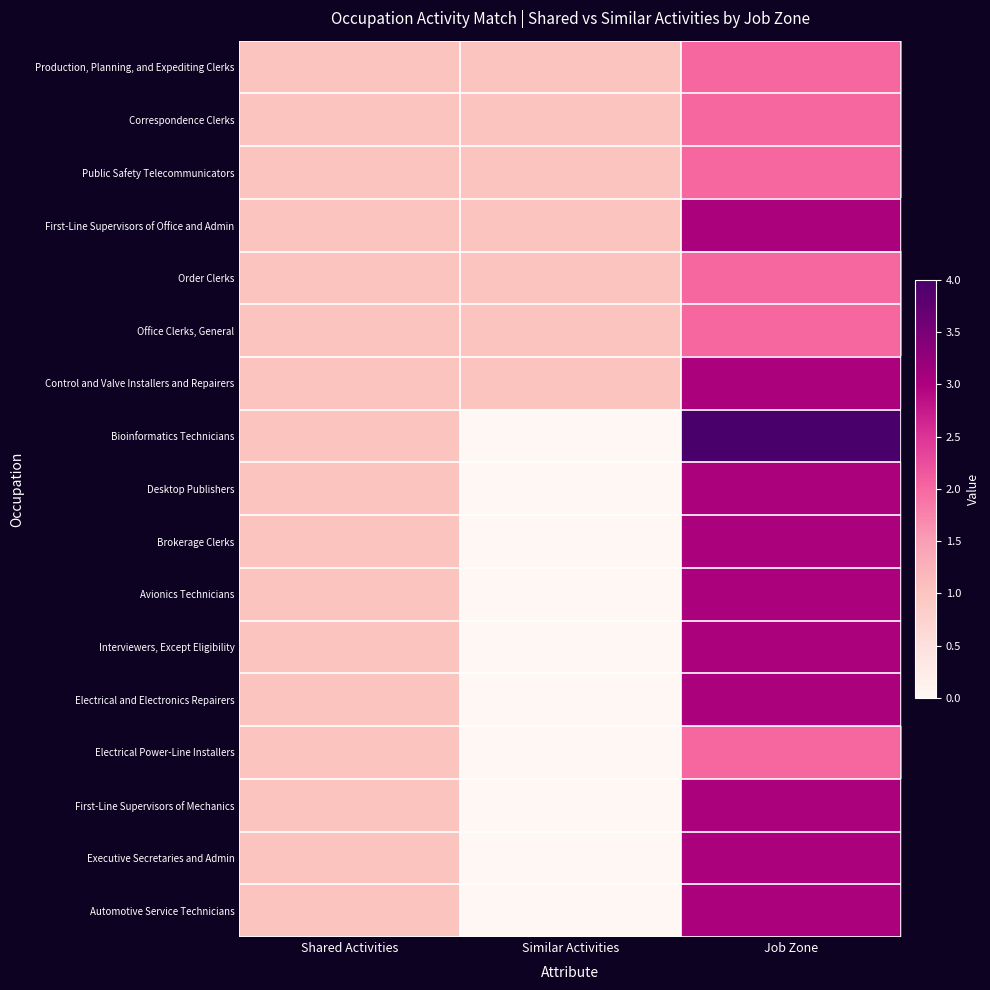

Reading left to right, extract all data points from this chart.

Production, Planning, and Expediting Clerks: Shared Activities=1	Similar Activities=1	Job Zone=2
Correspondence Clerks: Shared Activities=1	Similar Activities=1	Job Zone=2
Public Safety Telecommunicators: Shared Activities=1	Similar Activities=1	Job Zone=2
First-Line Supervisors of Office and Admin: Shared Activities=1	Similar Activities=1	Job Zone=3
Order Clerks: Shared Activities=1	Similar Activities=1	Job Zone=2
Office Clerks, General: Shared Activities=1	Similar Activities=1	Job Zone=2
Control and Valve Installers and Repairers: Shared Activities=1	Similar Activities=1	Job Zone=3
Bioinformatics Technicians: Shared Activities=1	Similar Activities=0	Job Zone=4
Desktop Publishers: Shared Activities=1	Similar Activities=0	Job Zone=3
Brokerage Clerks: Shared Activities=1	Similar Activities=0	Job Zone=3
Avionics Technicians: Shared Activities=1	Similar Activities=0	Job Zone=3
Interviewers, Except Eligibility: Shared Activities=1	Similar Activities=0	Job Zone=3
Electrical and Electronics Repairers: Shared Activities=1	Similar Activities=0	Job Zone=3
Electrical Power-Line Installers: Shared Activities=1	Similar Activities=0	Job Zone=2
First-Line Supervisors of Mechanics: Shared Activities=1	Similar Activities=0	Job Zone=3
Executive Secretaries and Admin: Shared Activities=1	Similar Activities=0	Job Zone=3
Automotive Service Technicians: Shared Activities=1	Similar Activities=0	Job Zone=3